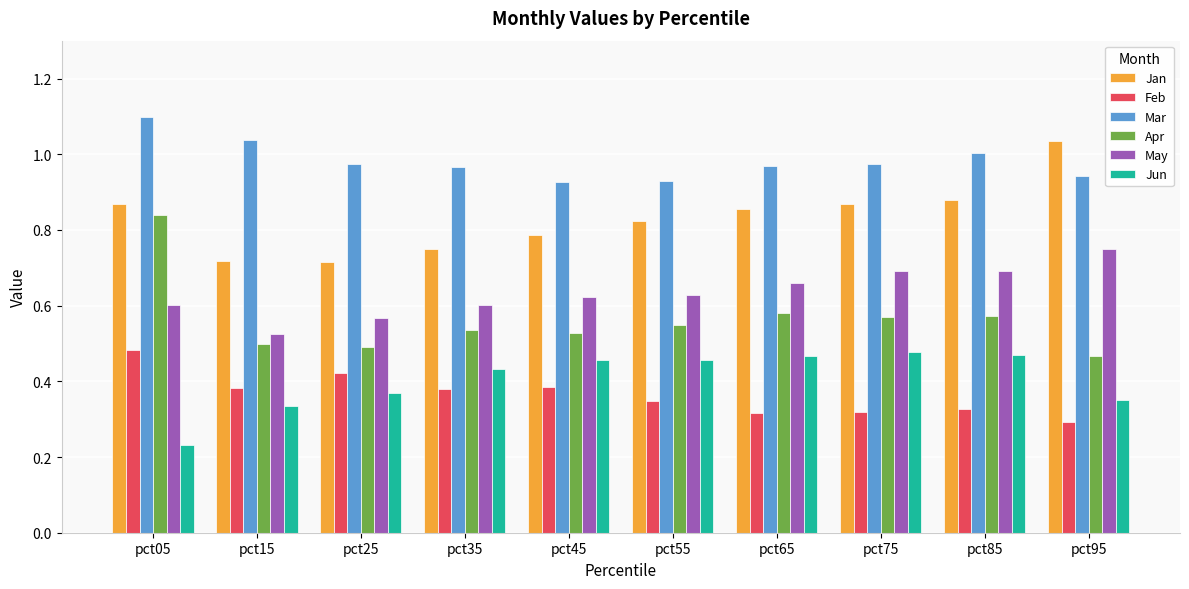

Is it true that May equals 1.0 at pct05?

False